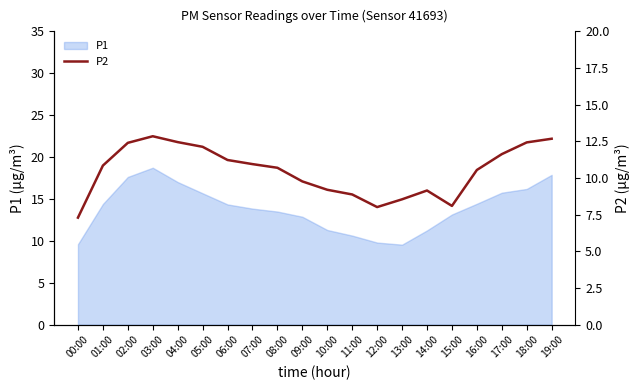

List the labels in order of value, smallest first.

00:00, 12:00, 15:00, 13:00, 11:00, 14:00, 10:00, 09:00, 16:00, 08:00, 01:00, 07:00, 06:00, 17:00, 05:00, 02:00, 18:00, 04:00, 19:00, 03:00